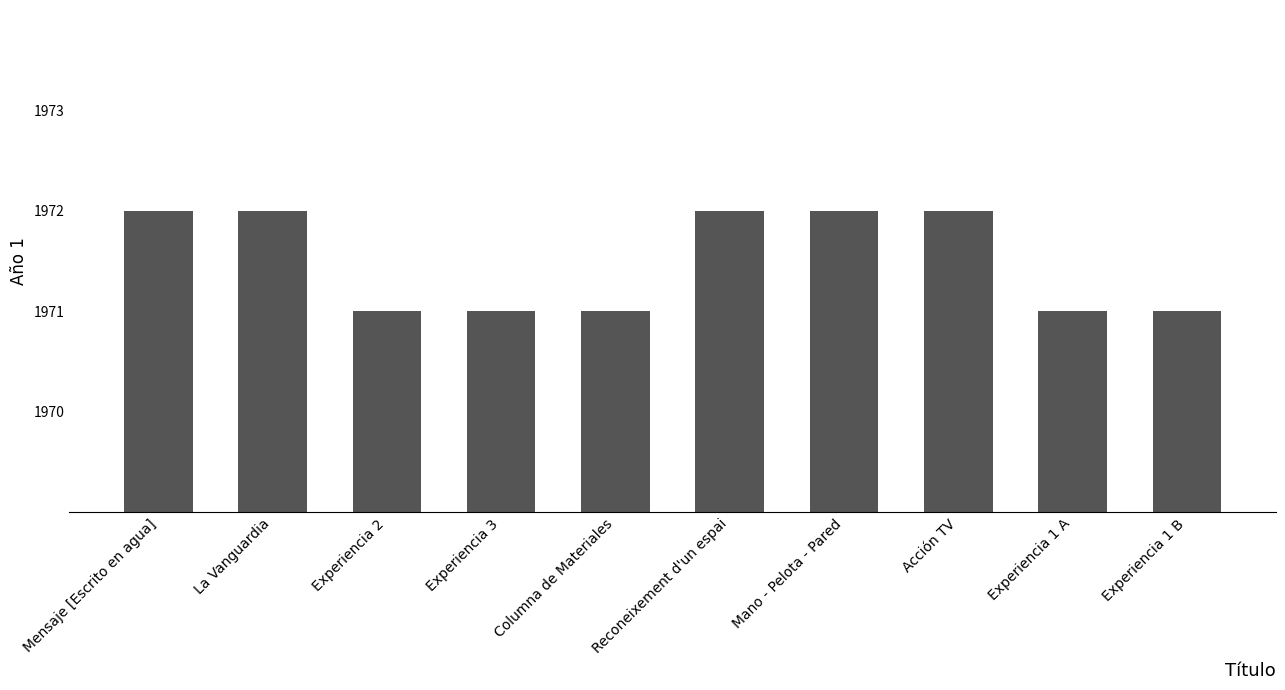

What is the smallest value displayed?

1971